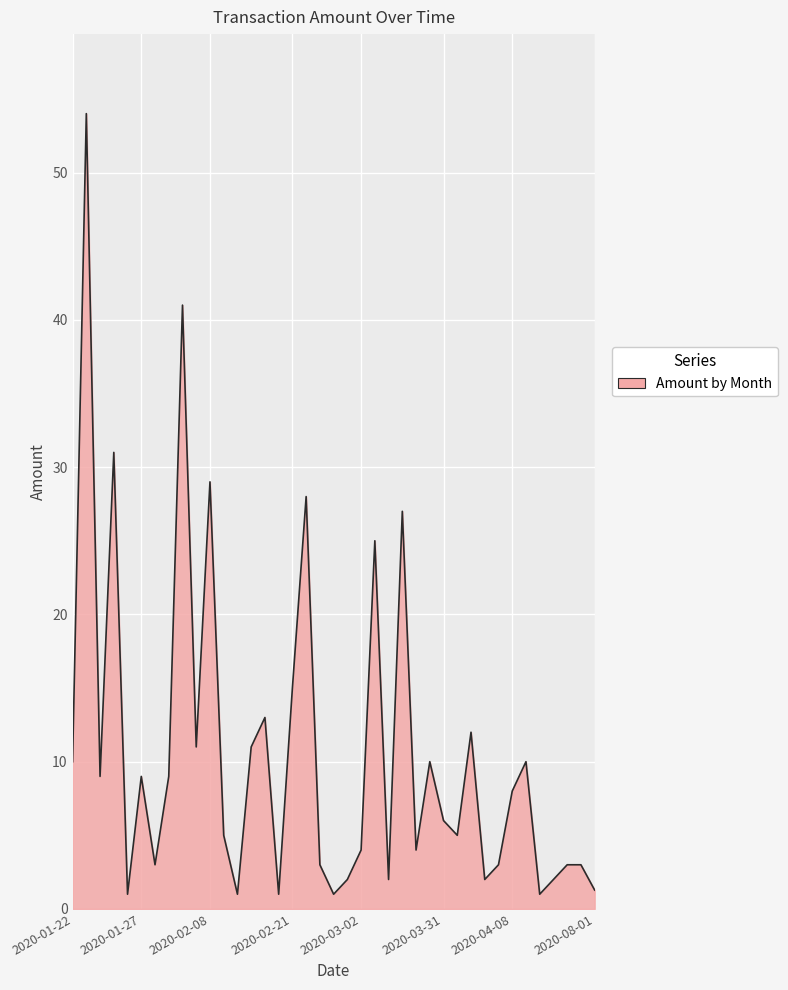

What is the maximum value shown in the chart?

54.0